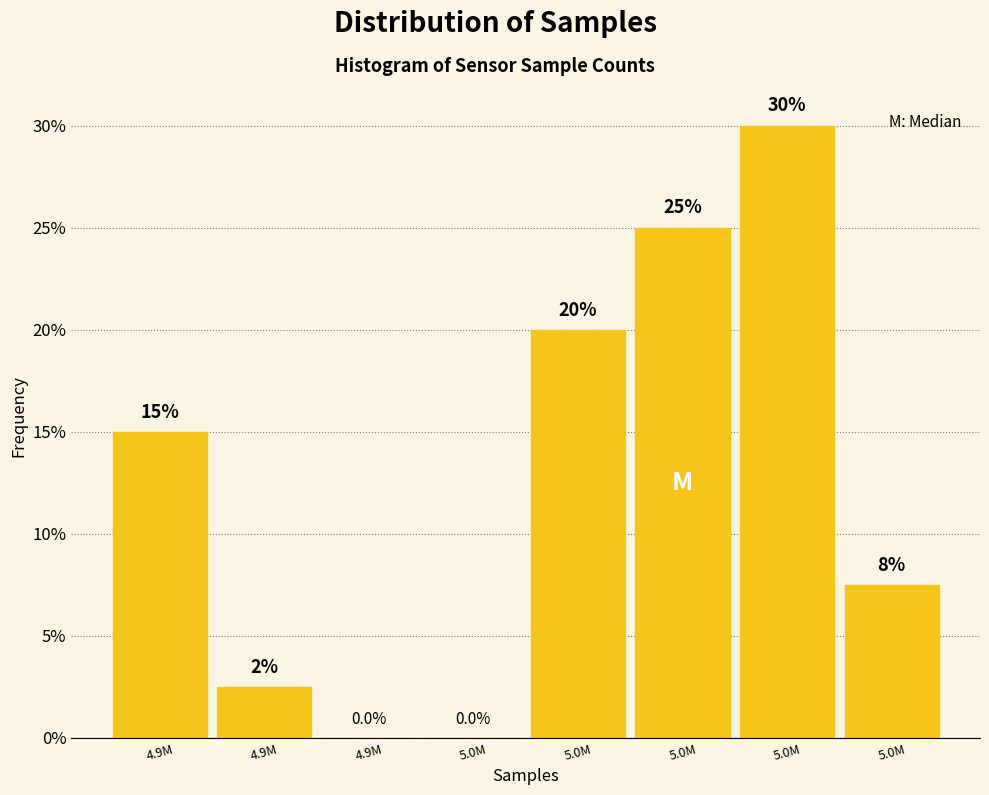

How many values are above zero?

6